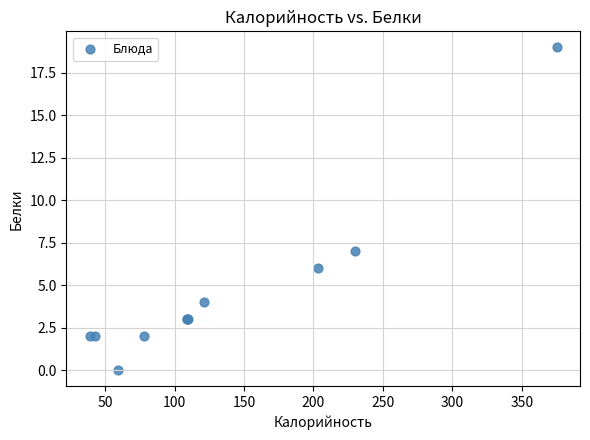

What Y value in the scatter plot is closest to 9?

7